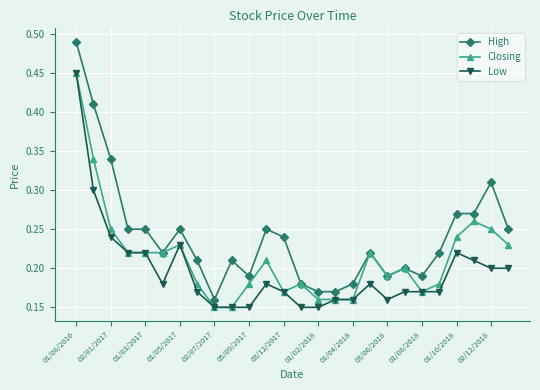

True or false: Closing has more than 2 interior local peaks.

True